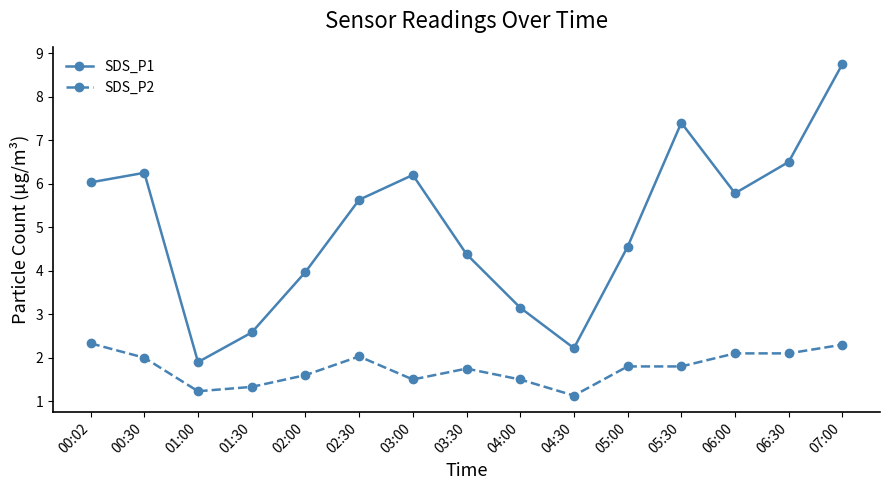

What position from the right is 00:30?

14